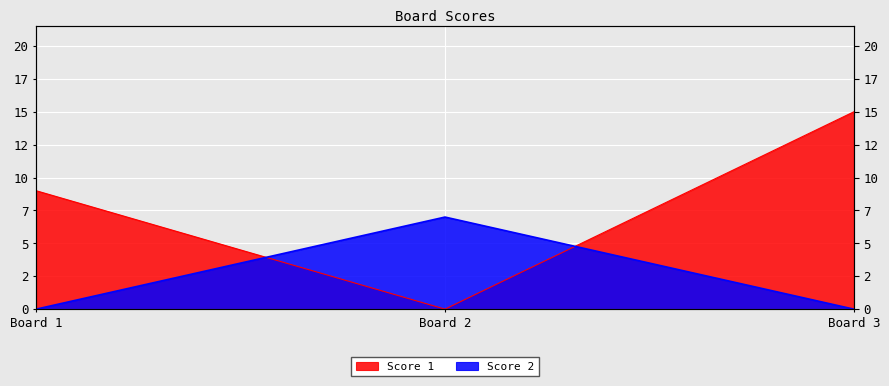

List the labels in order of Score 1 value, smallest first.

2, 1, 3